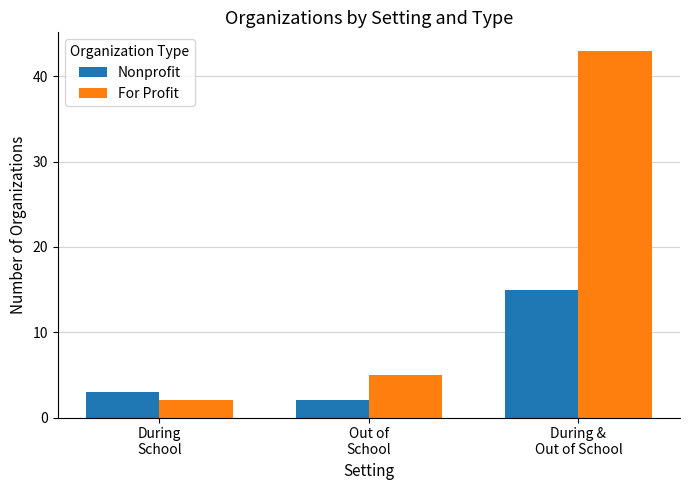

The For Profit series shows 8 at Out of
School. True or false?

False